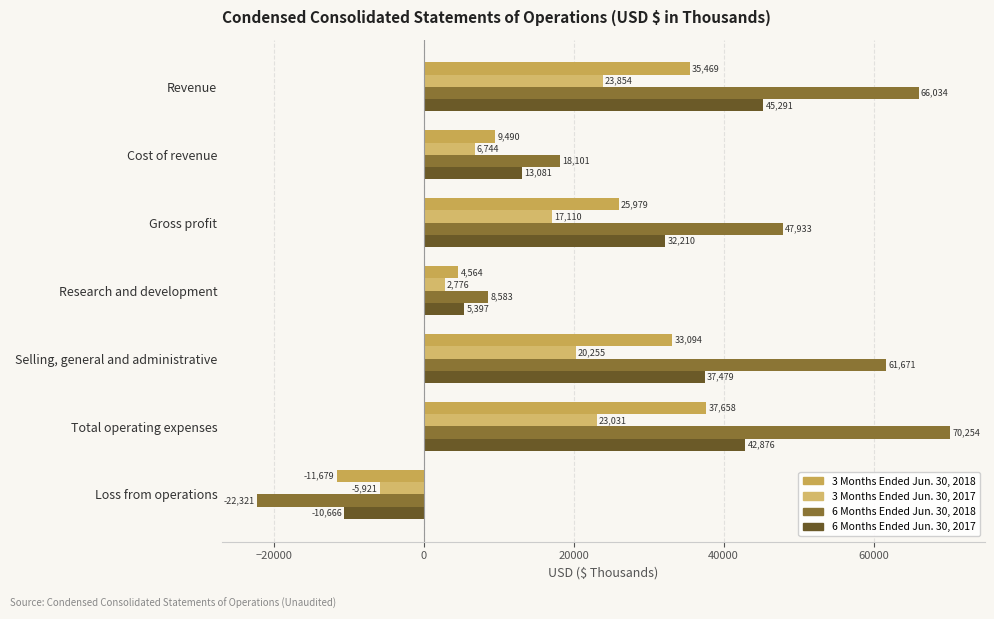

What is the average value of the 6 Months Ended Jun. 30, 2018 series?

35751